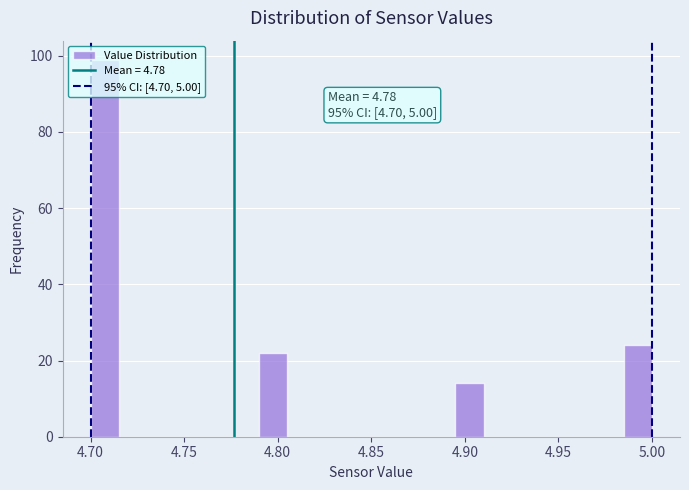

Read against the x-axis, roughly where is the centre of the tallest bar?

4.710